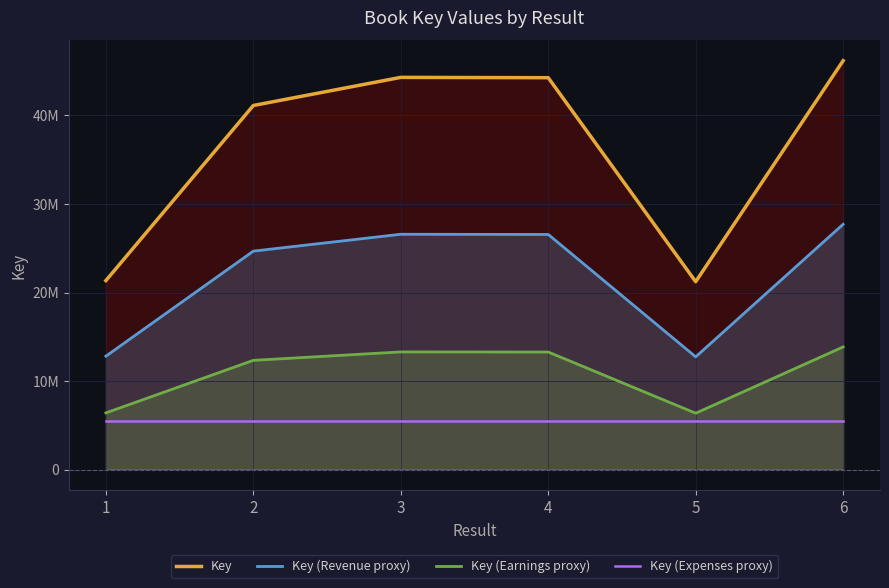

Which series has the largest total across all categories?

Key